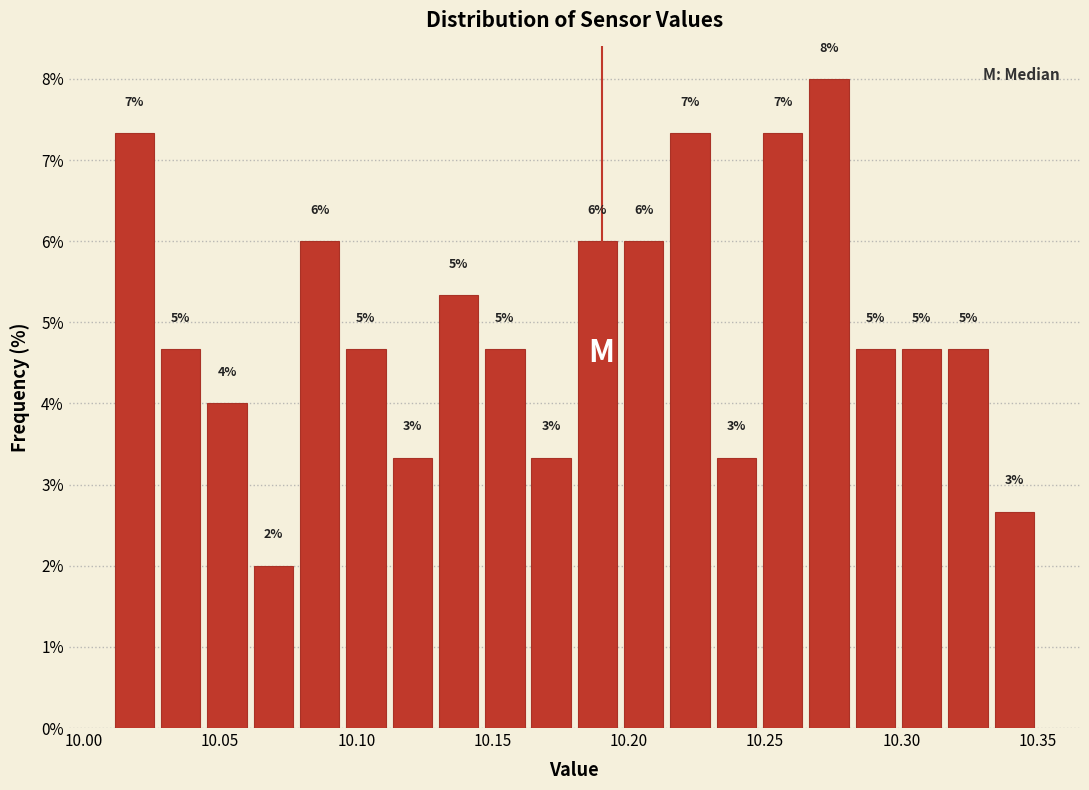

Read against the x-axis, roughly where is the centre of the tallest bar?

10.275